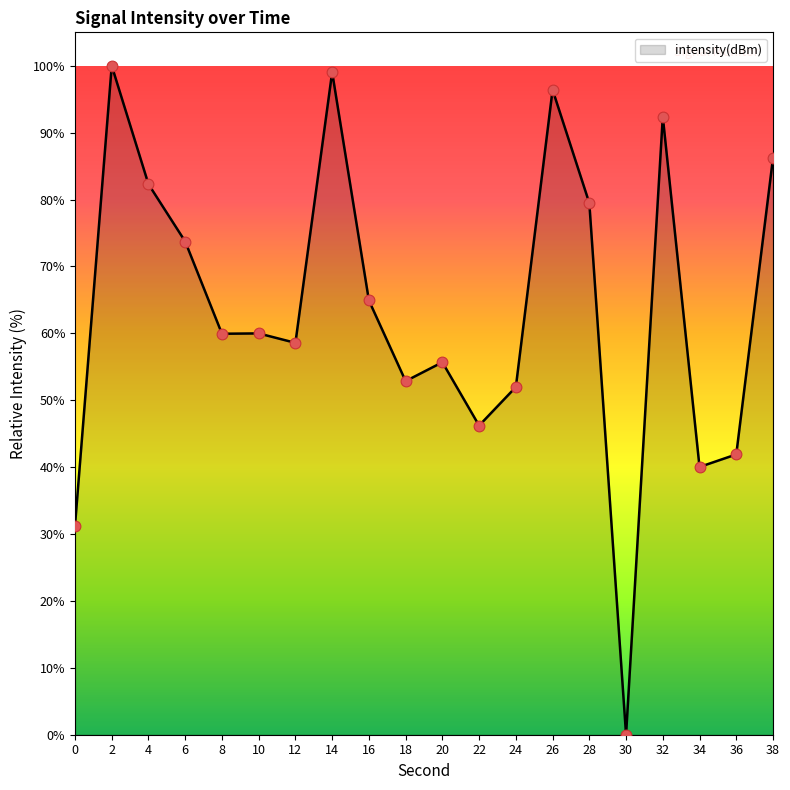

What is the change in value from 20 to 38?

+30.5